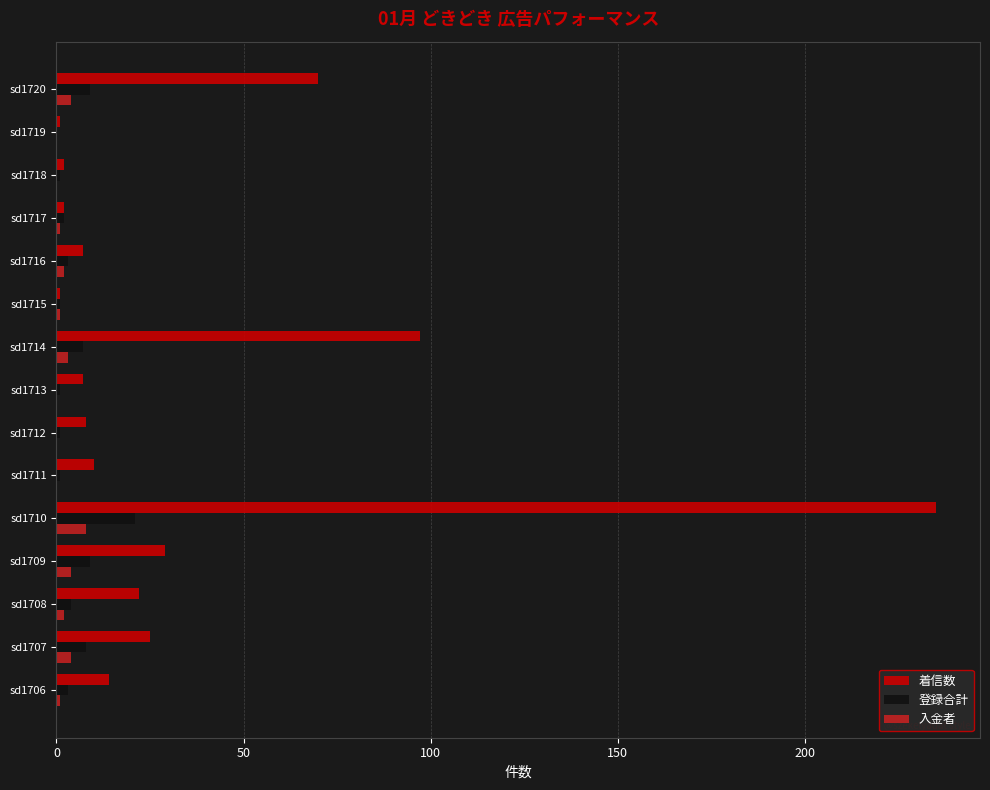

Which series changed the most between sd1707 and sd1712?

着信数